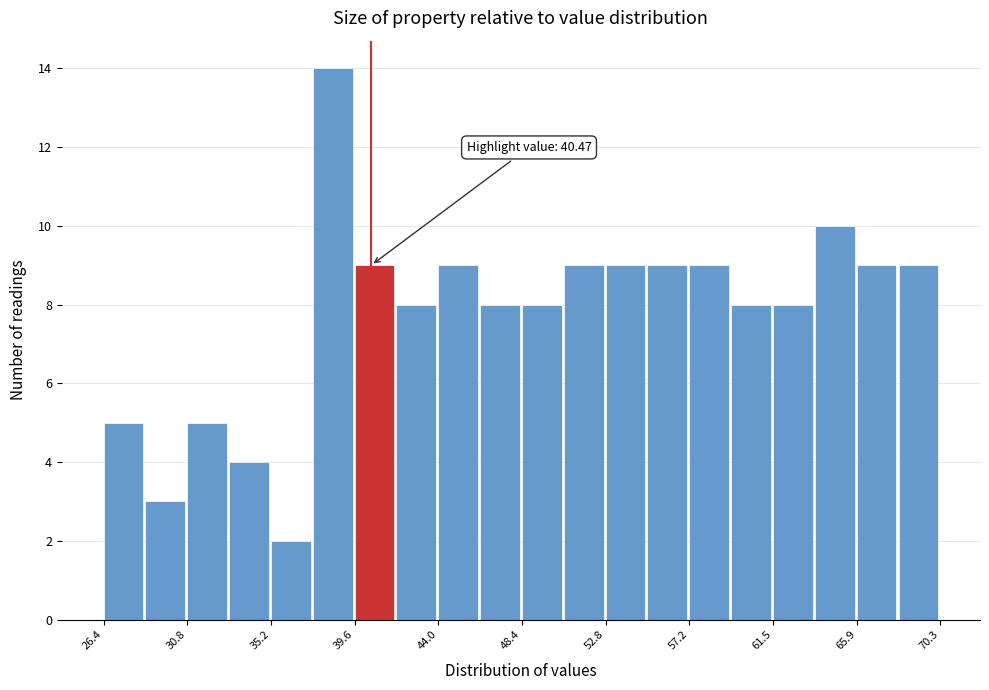

Over which range of the x-axis is the bar tallest?

37.5 to 39.5